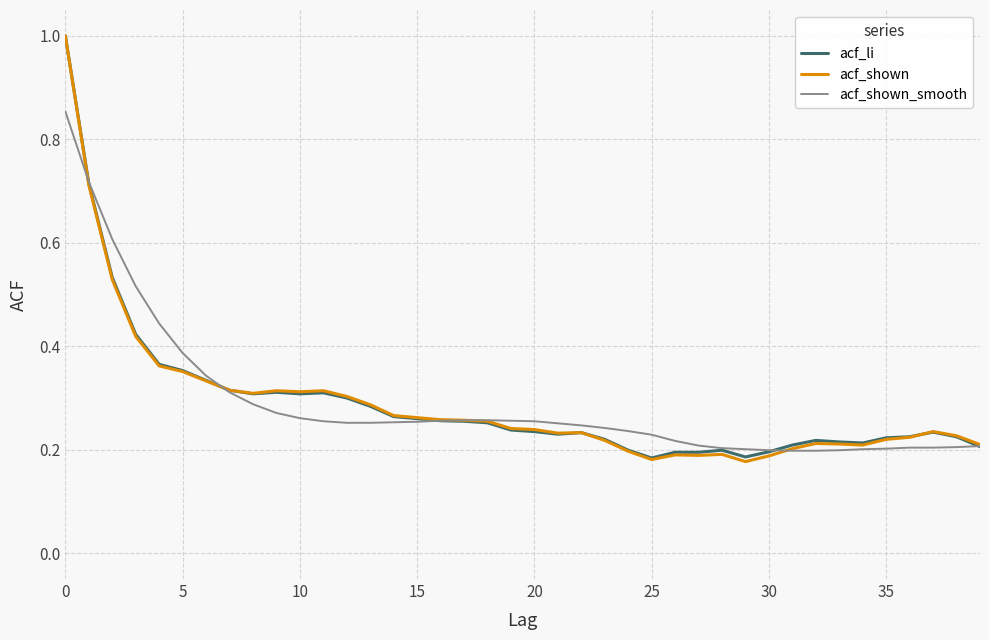

List the series in order of their overall mean, highest first.

acf_li, acf_shown_smooth, acf_shown